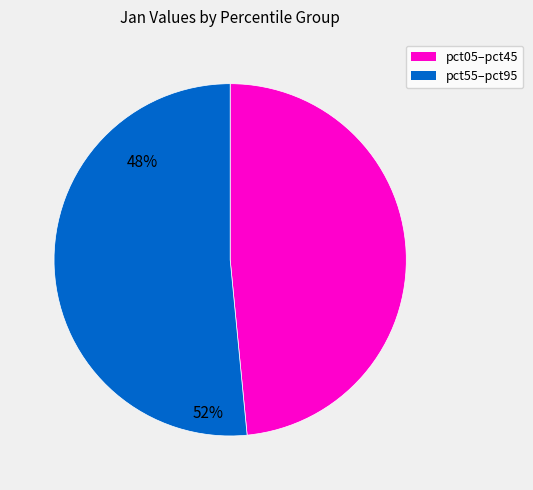

Is there a majority slice in this chart?

Yes